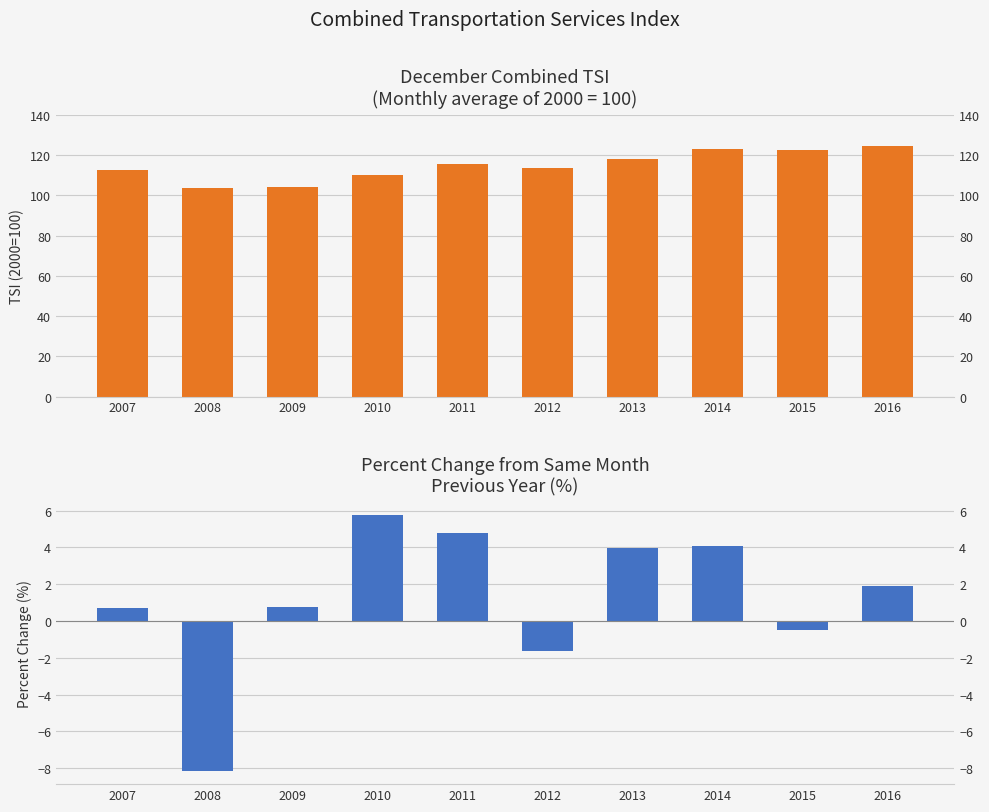

Which series has the largest total across all categories?

December Combined TSI